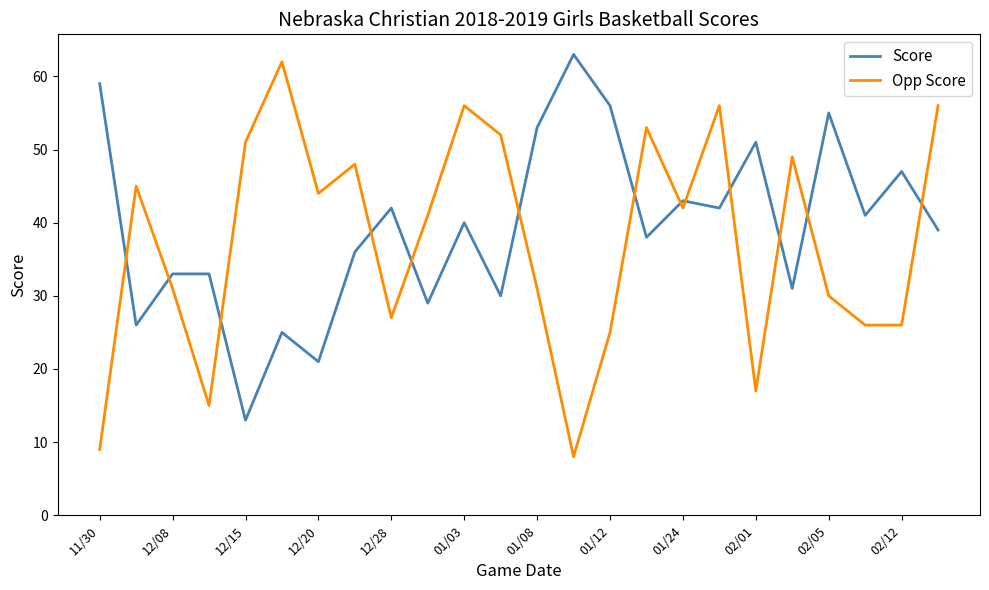

What is the maximum value for Score?

63